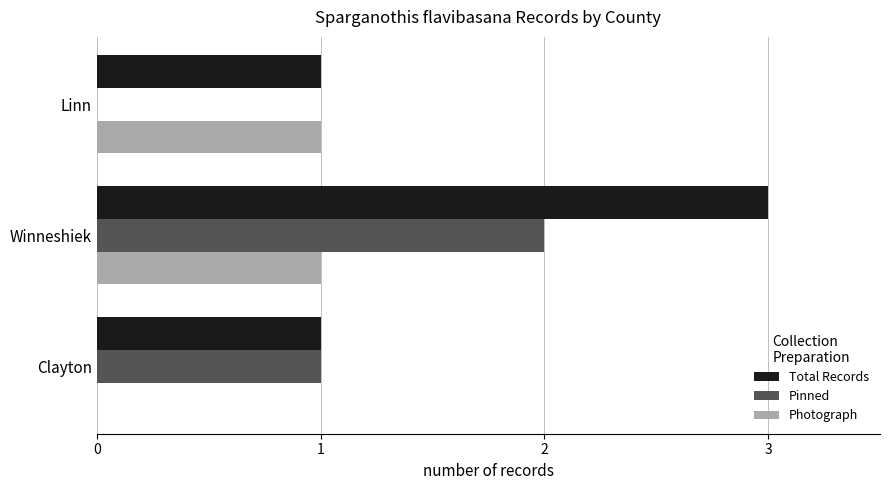

What is the total value across all series at Winneshiek?

6